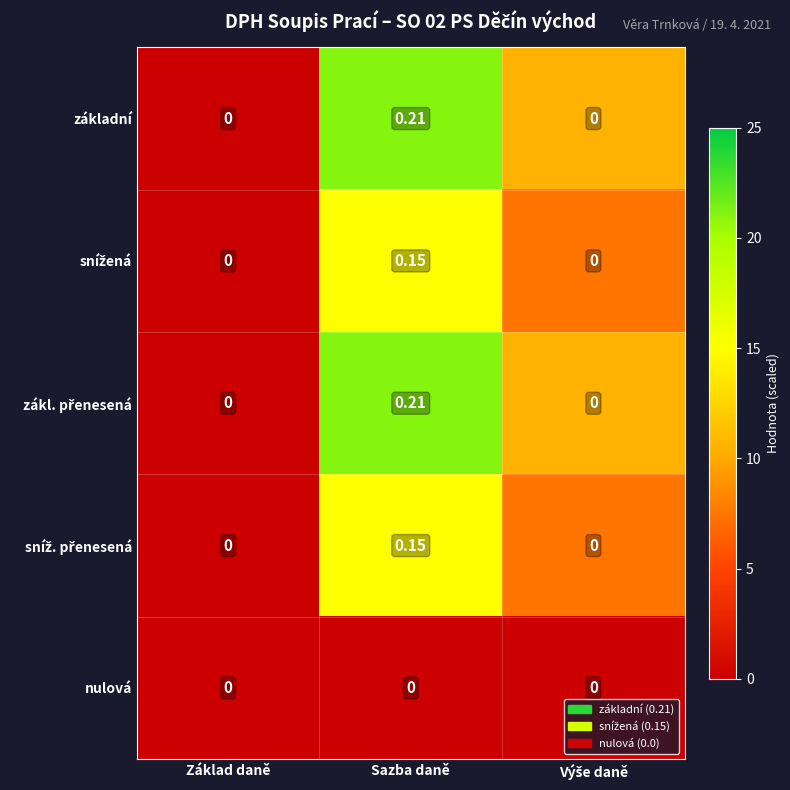

How many series are shown in this chart?

5